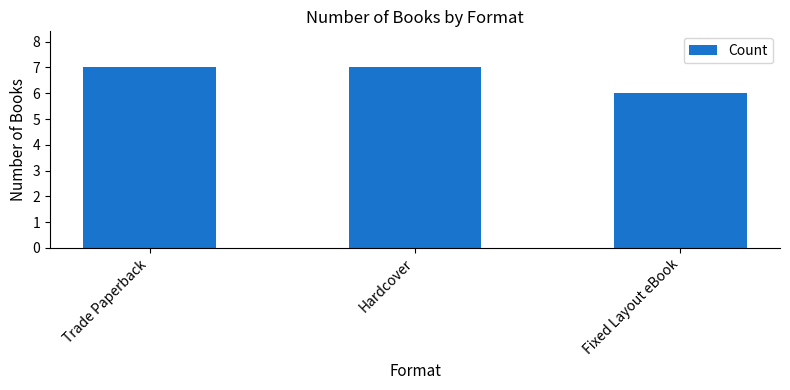

What is the value of the 2nd bar from the left?

7